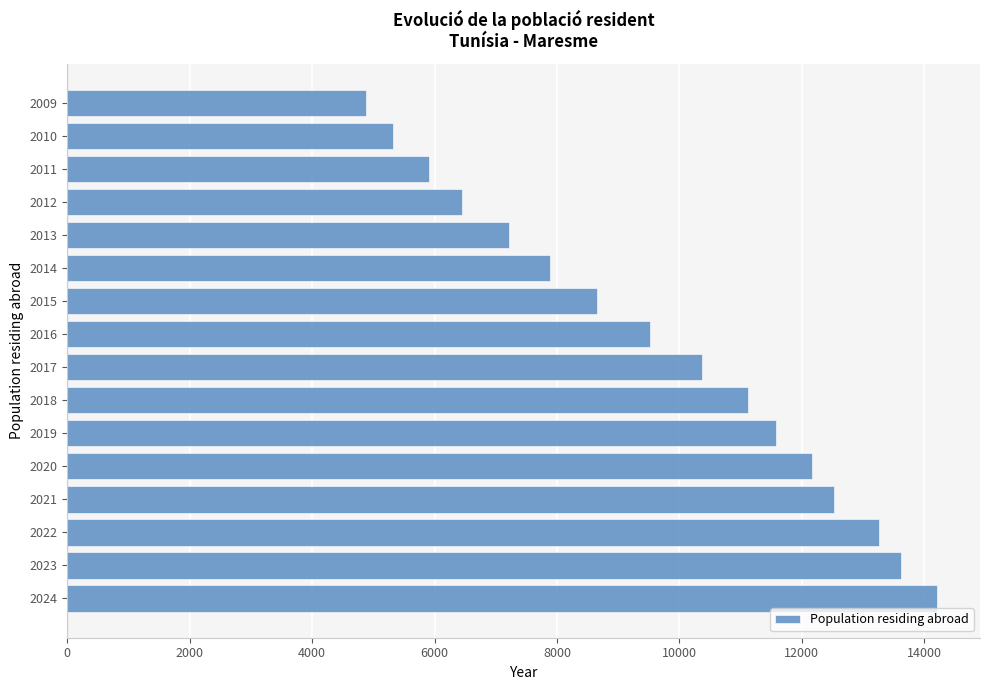

Reading bottom to top, extract all data points from this chart.

14202	13623	13254	12526	12163	11581	11116	10371	9522	8653	7879	7213	6441	5904	5318	4877